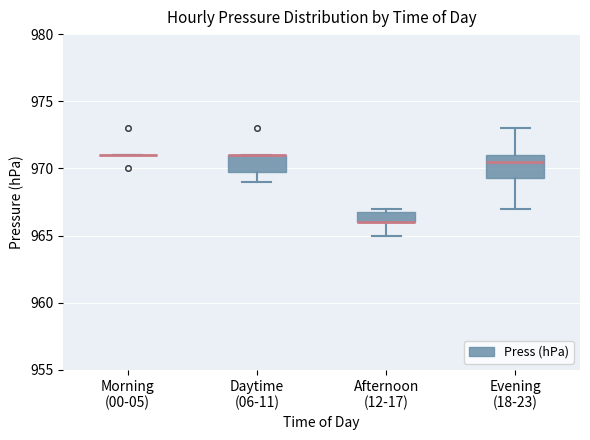

Reading left to right, transcribe this box plot: for each box, give where its median line is, the range the box spans, and where its two whiskers end, as read against the y-axis. The values are not printed on the chart, so give them approximately, as read against the axis.

Morning (00-05): box collapsed to a line at 971.0, whiskers 971.0 to 971.0
Daytime (06-11): median 971.0 (drawn on the box's upper edge), box 970.0 to 971.0, whiskers 969.0 to 971.0
Afternoon (12-17): median 966.0 (drawn on the box's lower edge), box 966.0 to 967.0, whiskers 965.0 to 967.0 (just above the box's upper edge)
Evening (18-23): median 970.5, box 969.5 to 971.0, whiskers 967.0 to 973.0